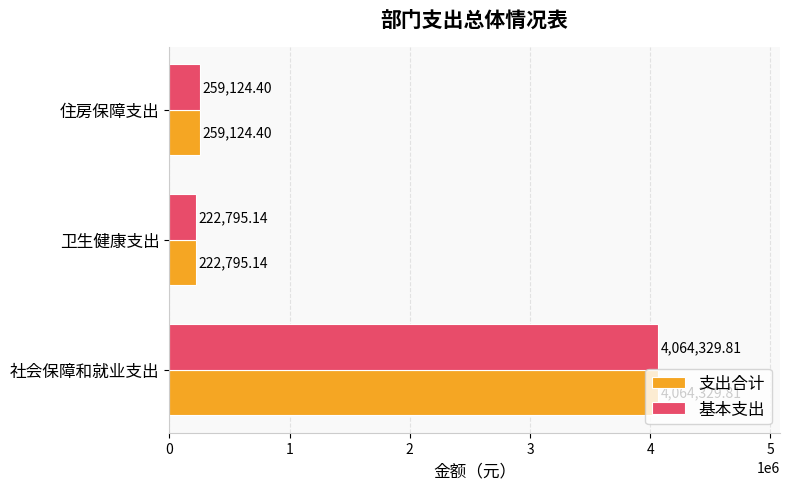

Which label corresponds to the largest value in the chart?

社会保障和就业支出